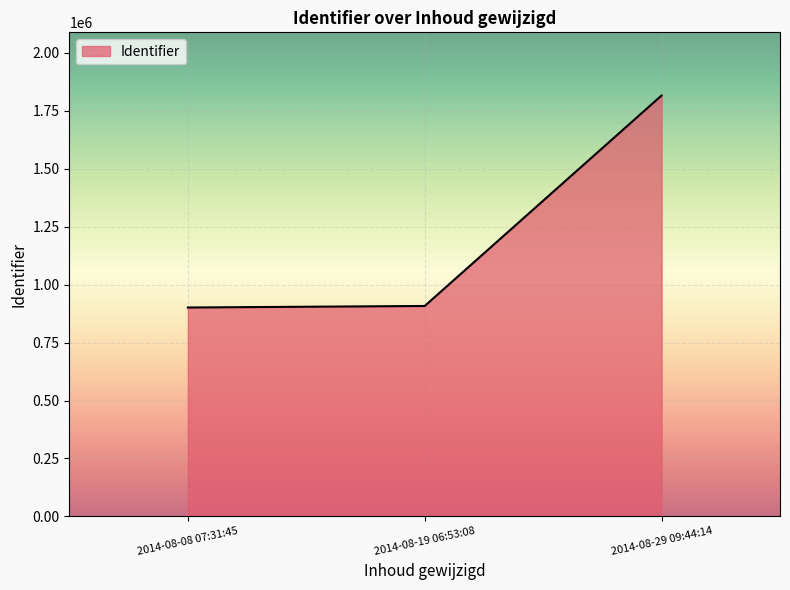

What is the smallest value displayed?

901016